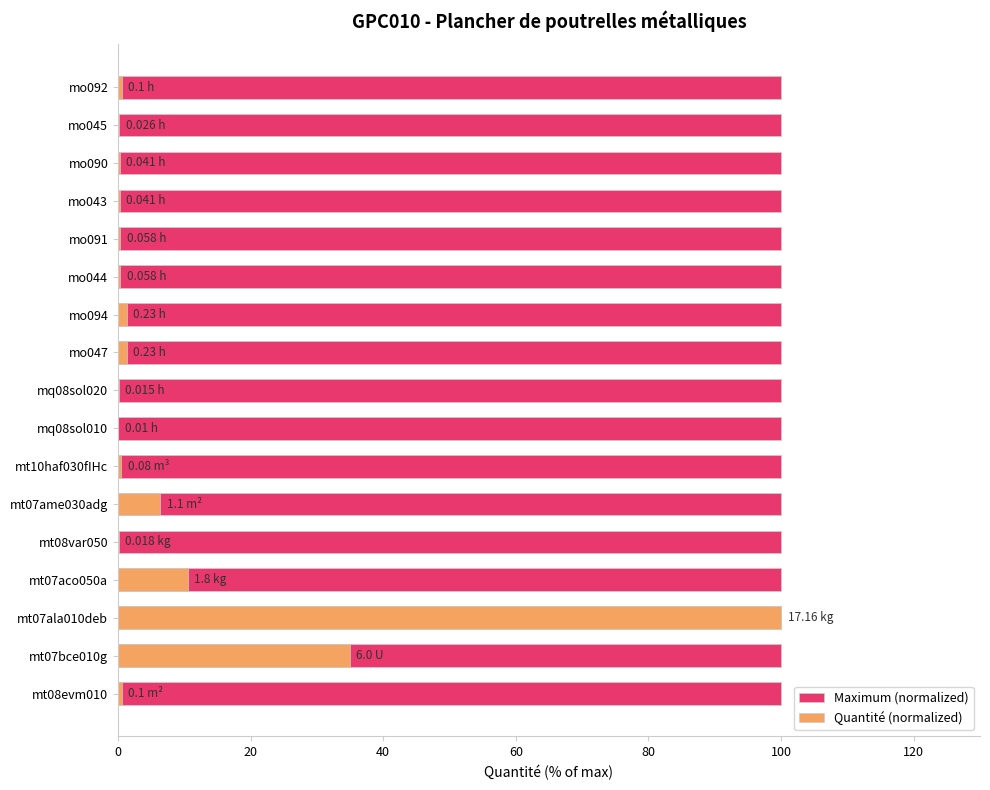

Rank the series by their maximum value, from lowest to highest.

Maximum (normalized), Quantité (normalized)